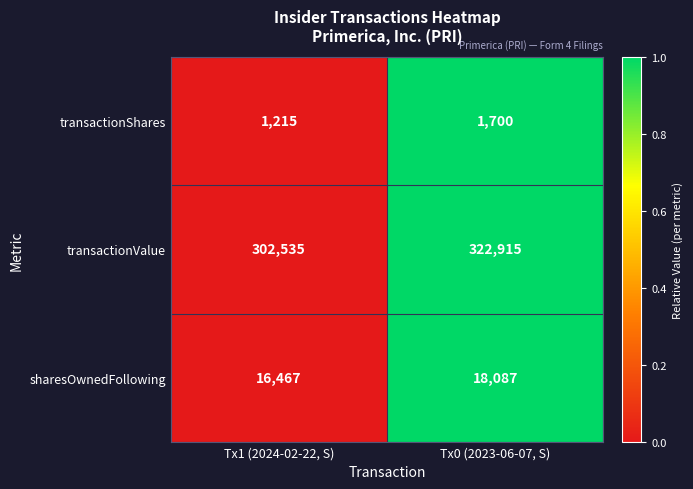

How many series are shown in this chart?

3